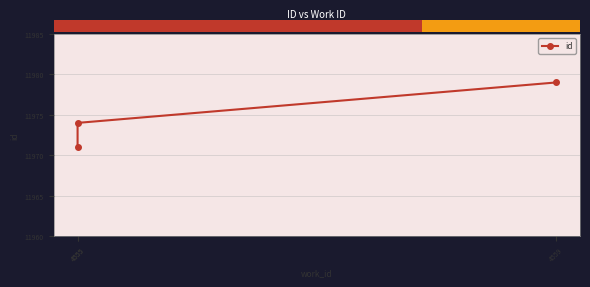

What is the sum of the values at 4555 and 4555?

23945